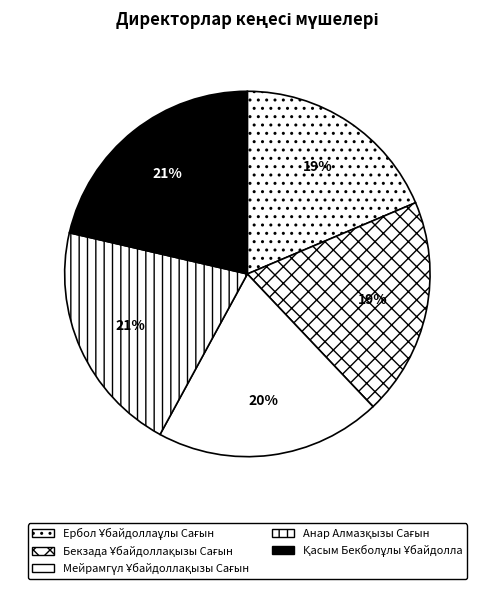

True or false: Бекзада Ұбайдоллақызы Сағын accounts for 31% of the total.

False